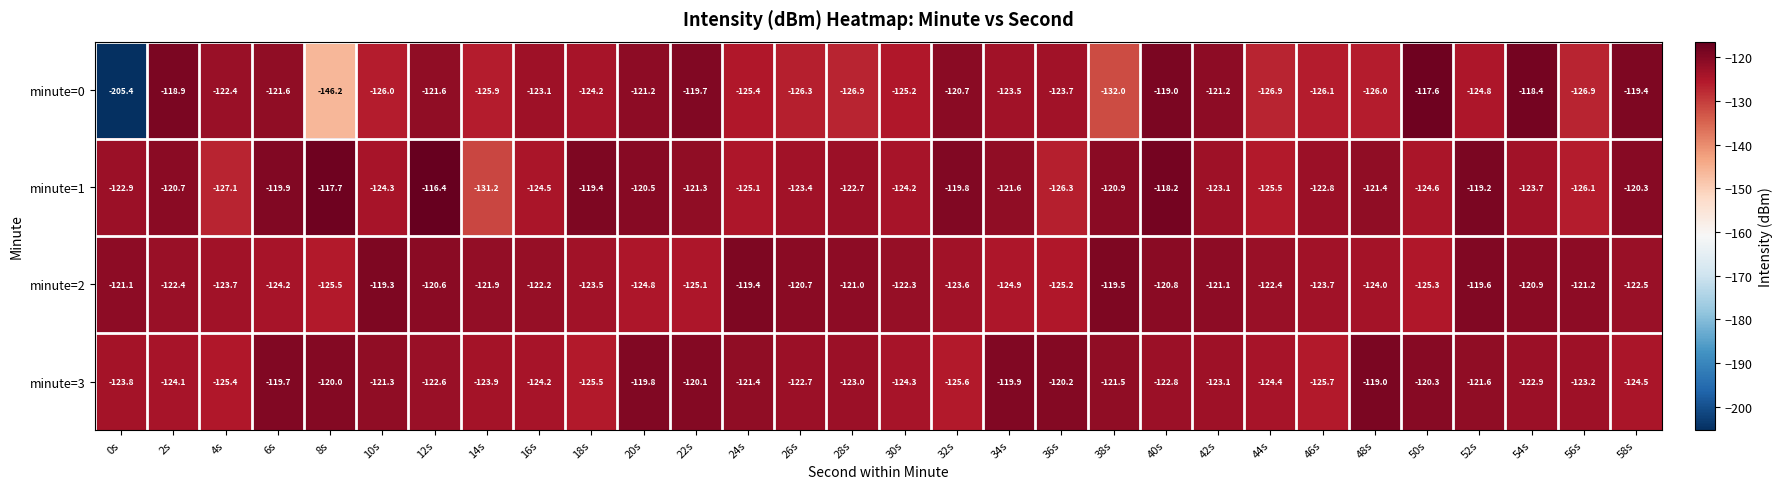

What is the difference between the minute=0 values at 12s and 22s?

1.9